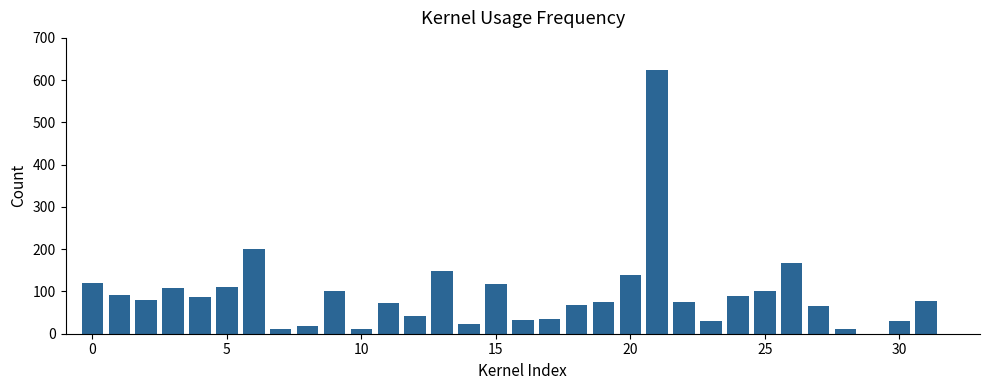

How many series are shown in this chart?

1